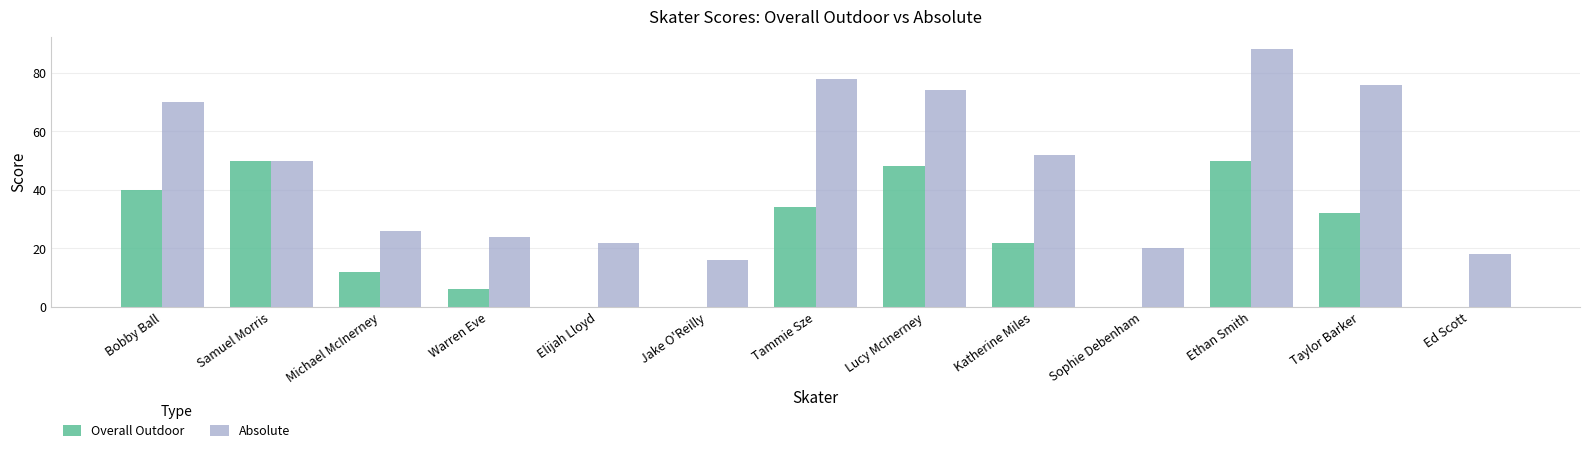

At which label does Absolute reach its peak?

Ethan Smith